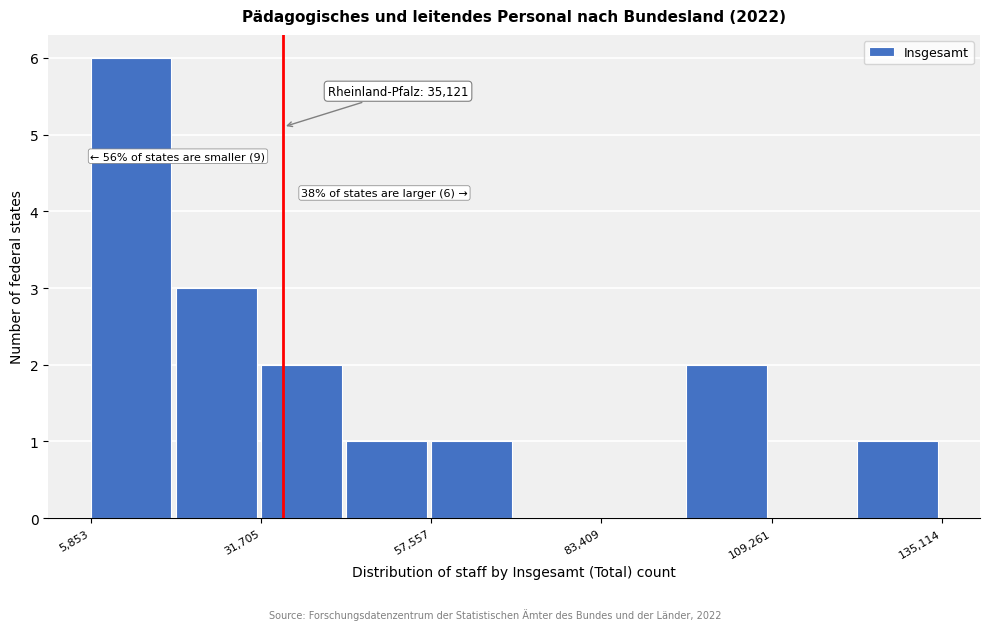

Read against the x-axis, roughly where is the centre of the tallest bar?

10000